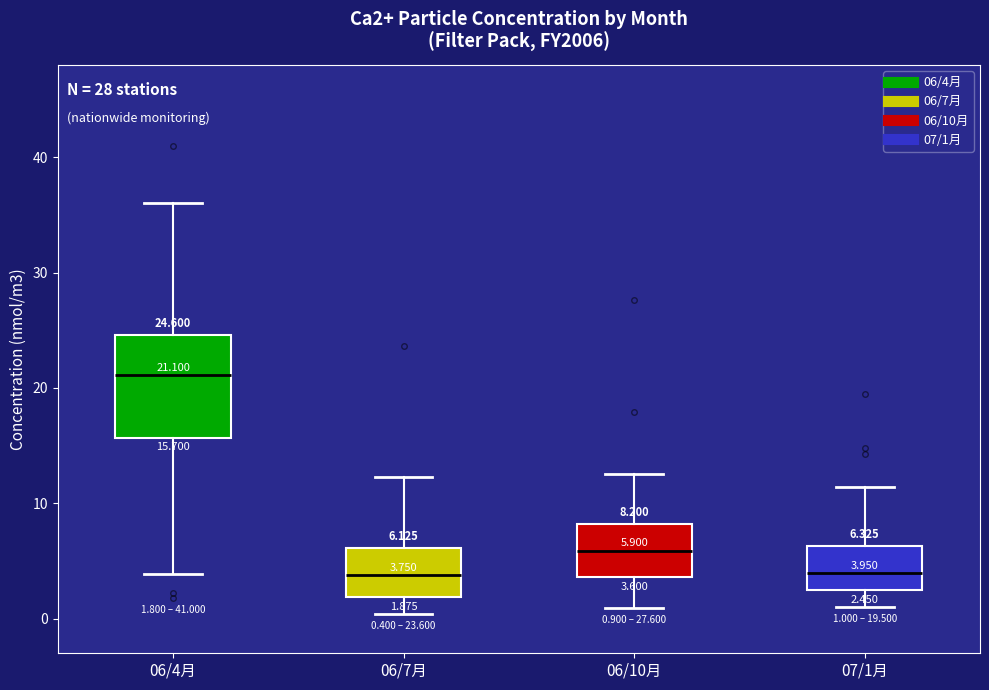

Comparing the boxes themselves (not the whiskers), which one is the tallest?

06/4月